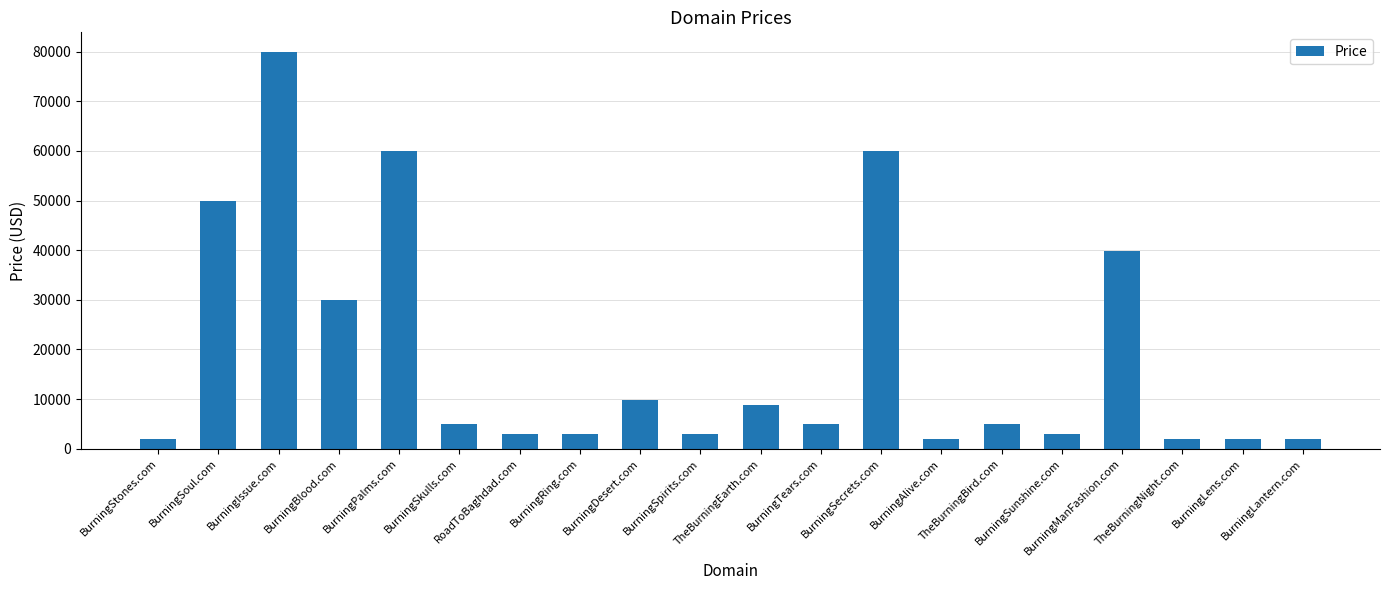

Approximately how many times larger is the value at TheBurningBird.com compared to BurningSpirits.com?

1.7